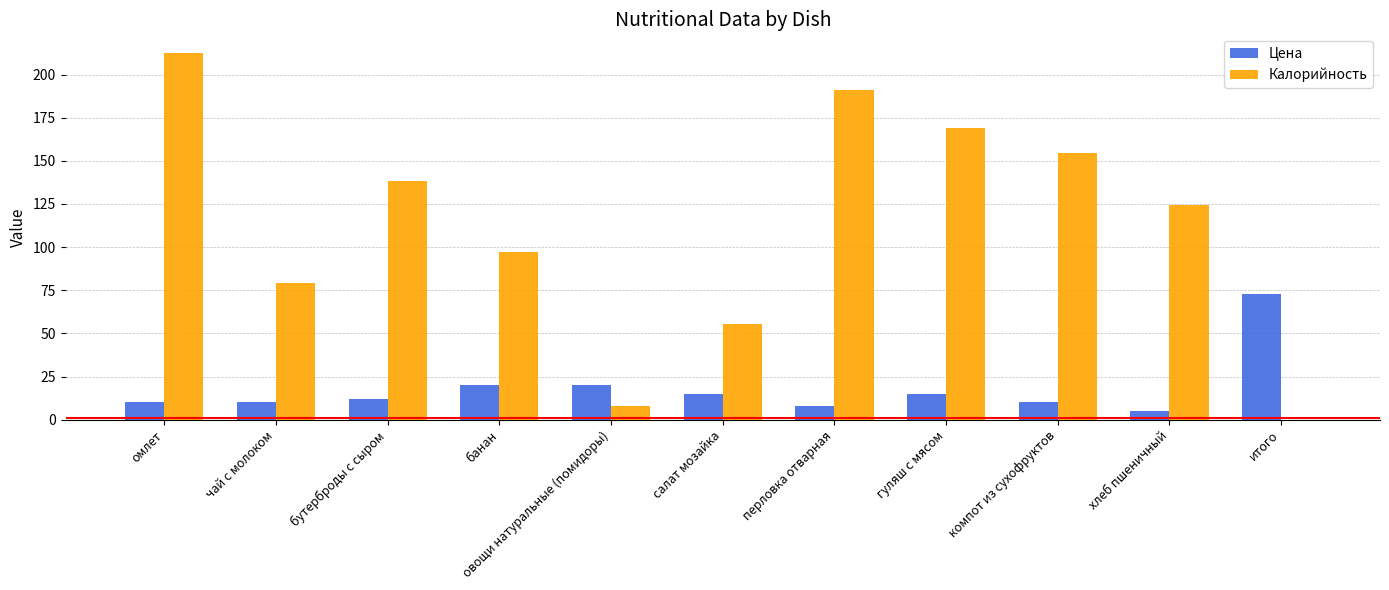

The value of Калорийность at салат мозайка is 31.8. True or false?

False